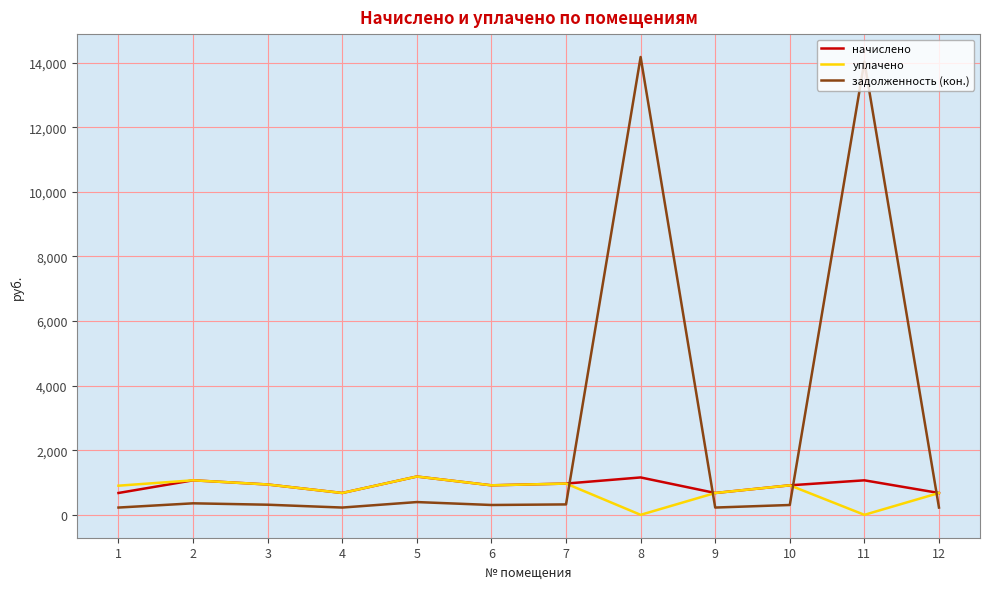

What is the spread (max minus min) of values at 9?

450.7